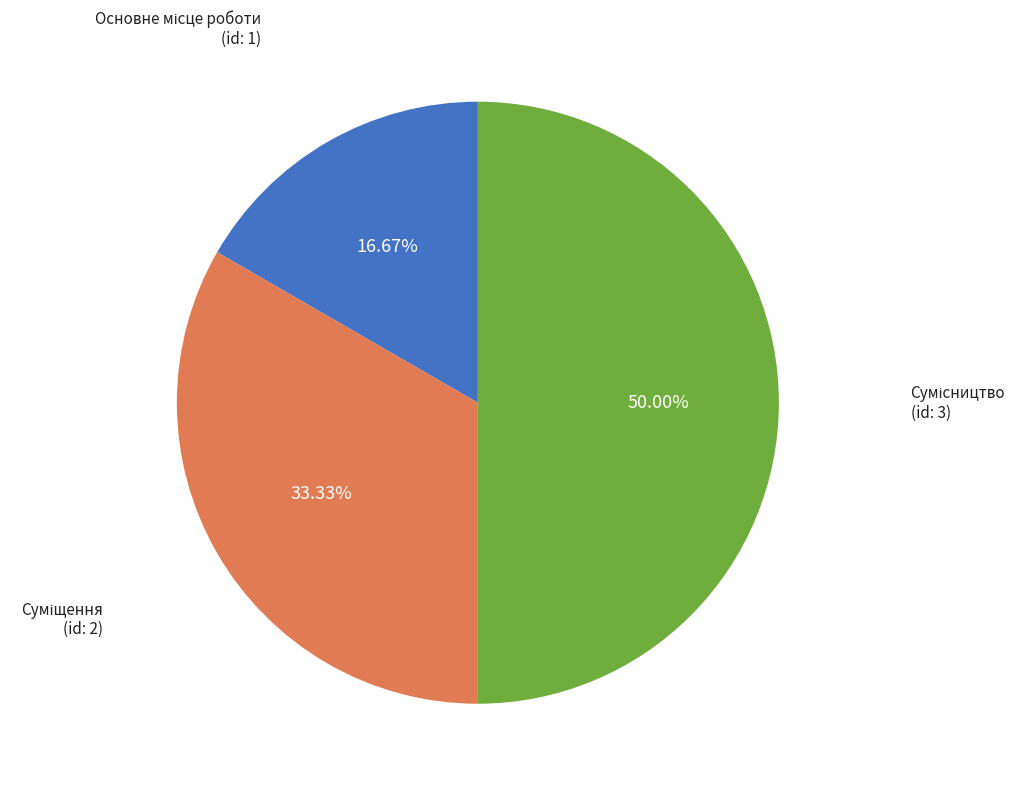

True or false: Сумісництво accounts for 50% of the total.

True